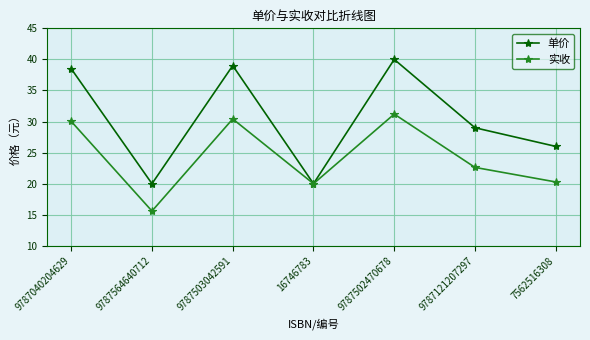

What position from the right is 9787502470678?

3